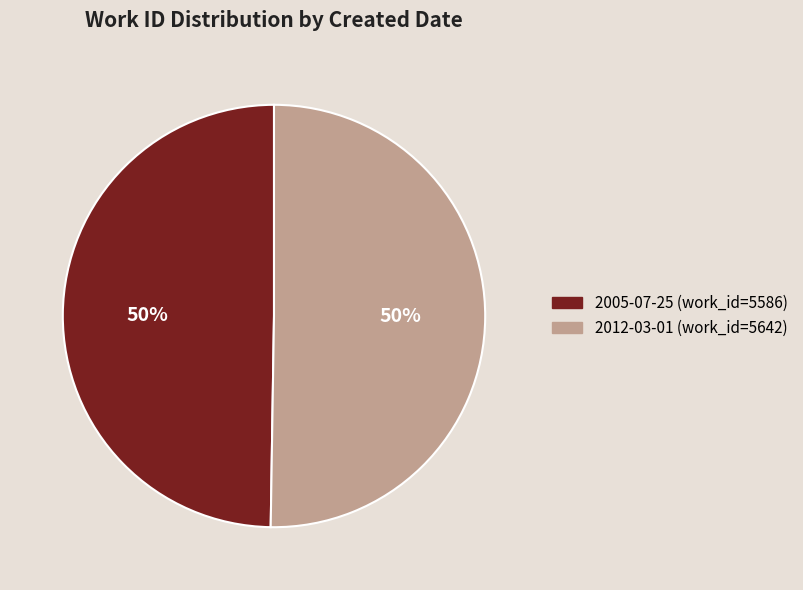

Is the sum of 2012-03-01 and 2005-07-25 greater than half?

Yes